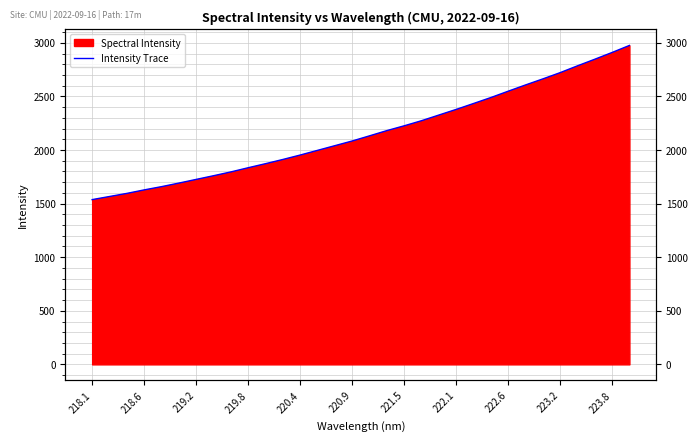

Is it true that the value at 20 is 4176.3?

False